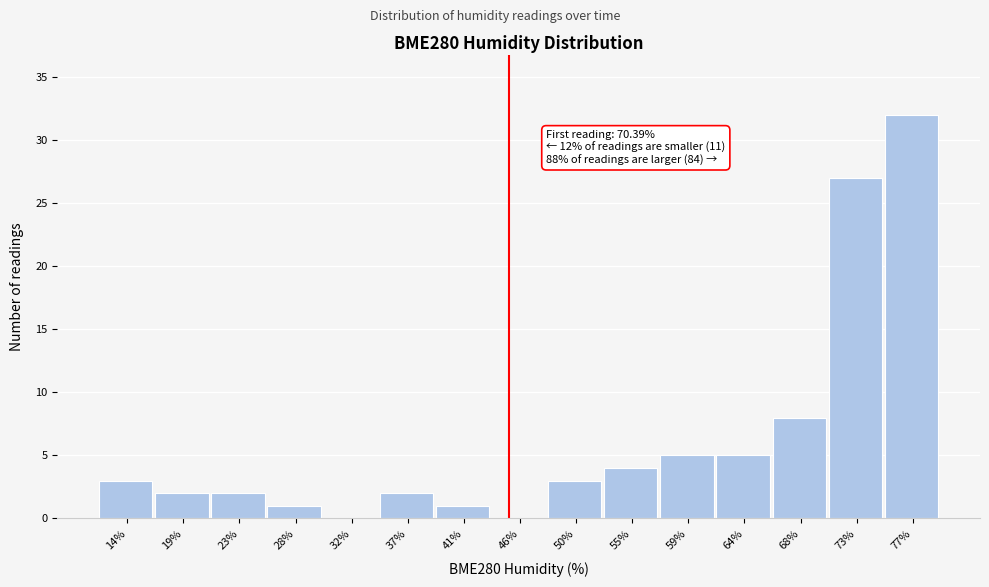

Which range on the x-axis has the tallest bar?

75.0 to 79.5